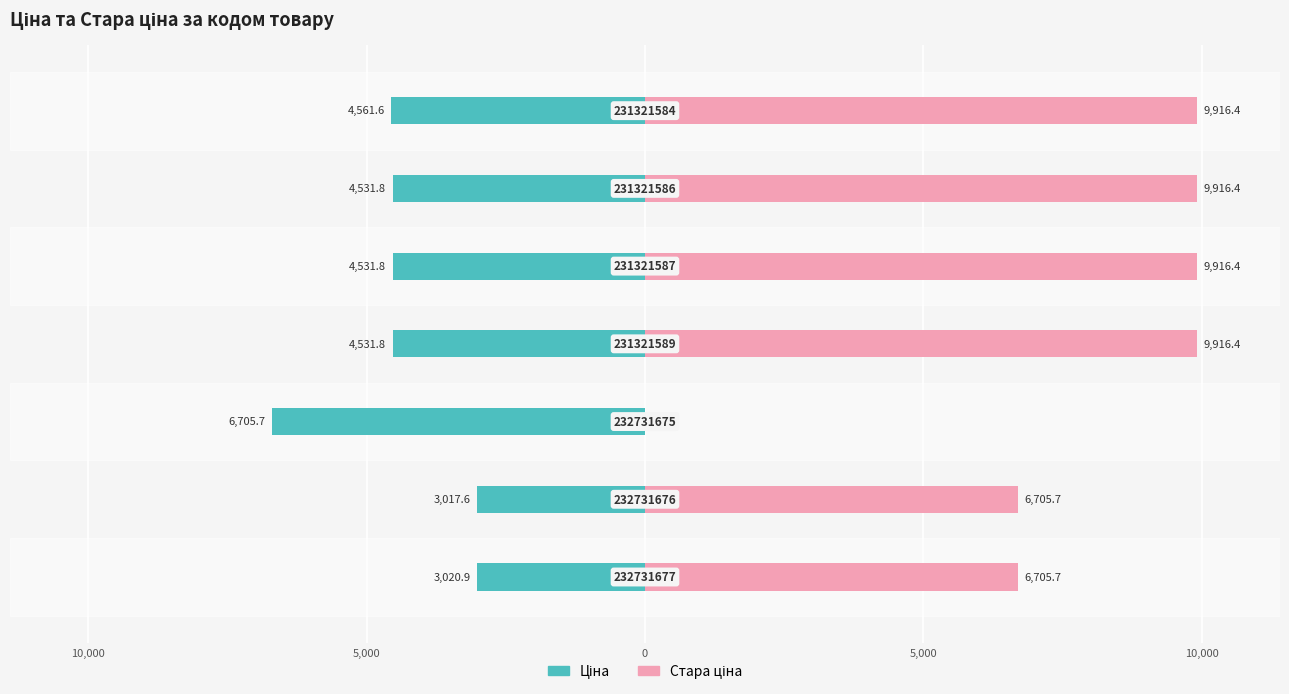

What is the average value of the Стара ціна series?

7582.4